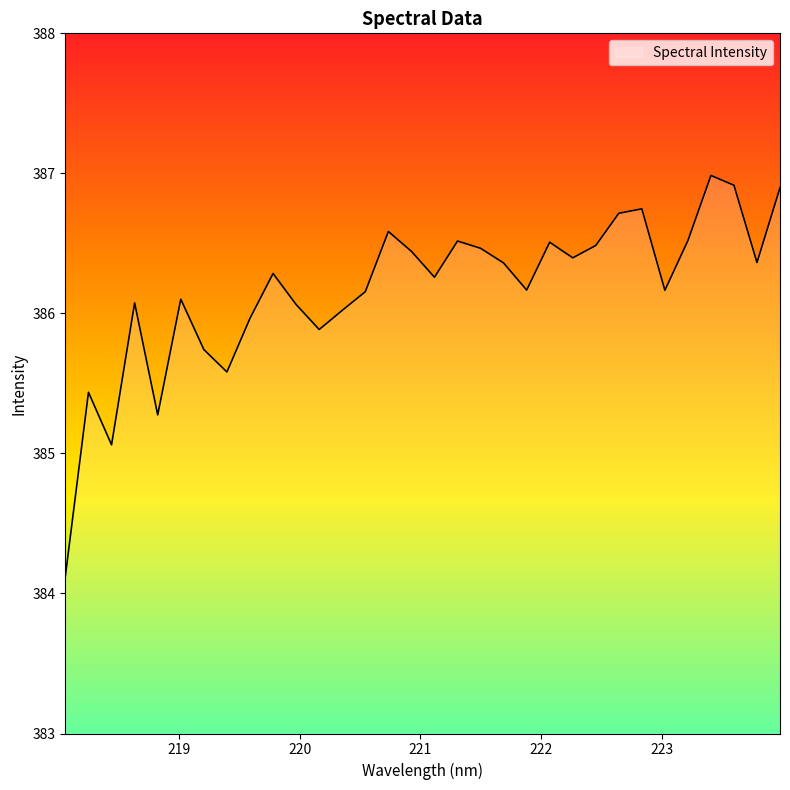

What is the maximum value shown in the chart?

387.0